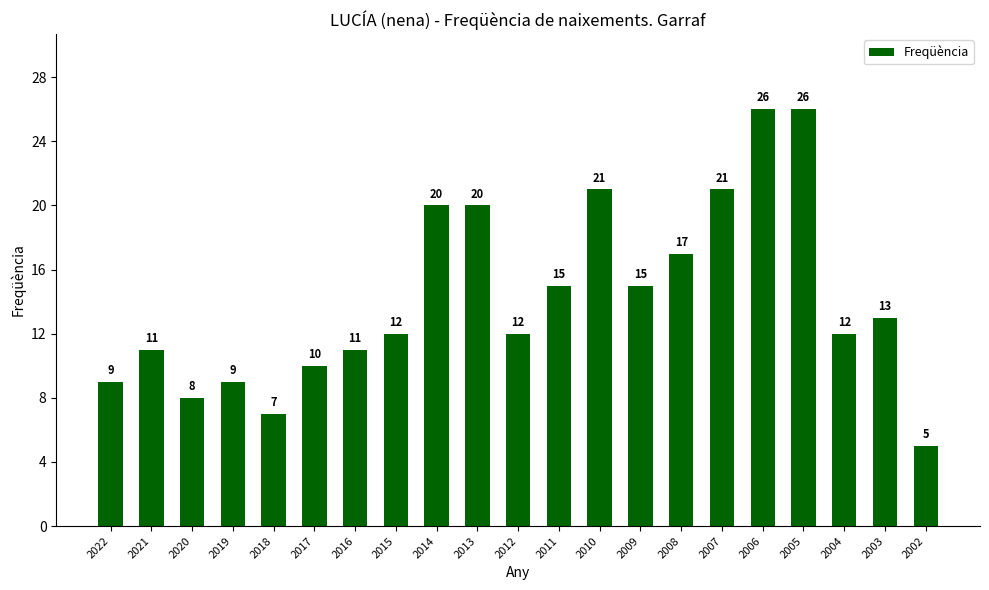

Does the chart contain stacked bars?

No